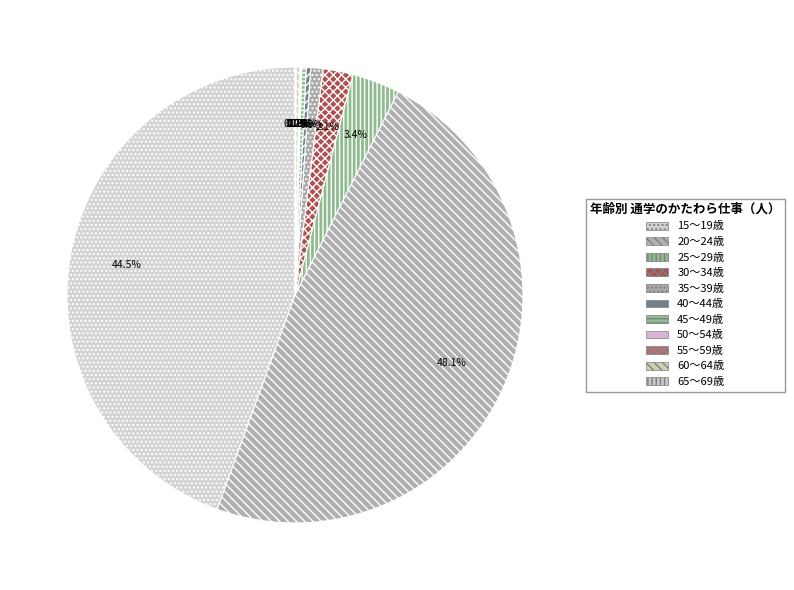

What percentage is the 35～39歳 slice, to the nearest percent?

1%